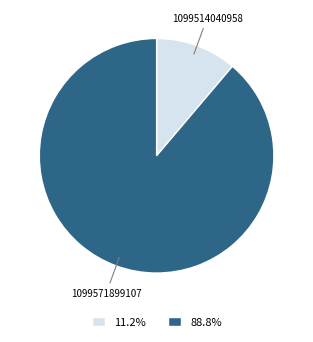

Is there a majority slice in this chart?

Yes